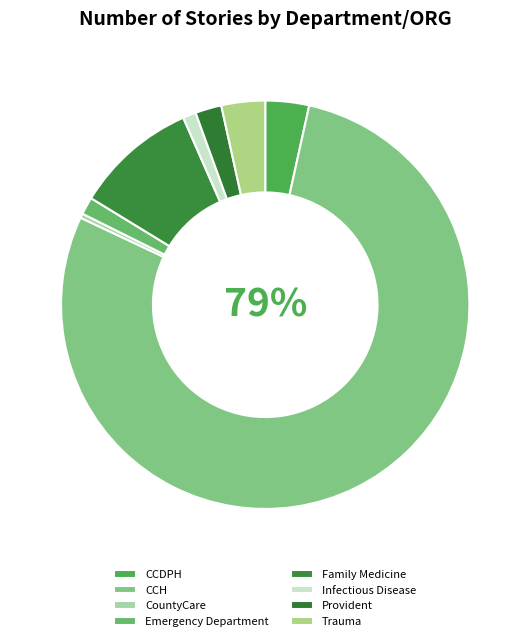

True or false: CCH accounts for 72% of the total.

False